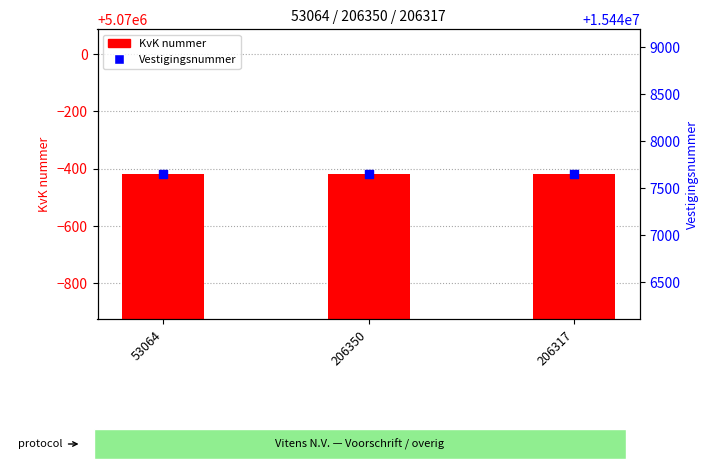

Which series contains the highest Y value?

Vestigingsnummer